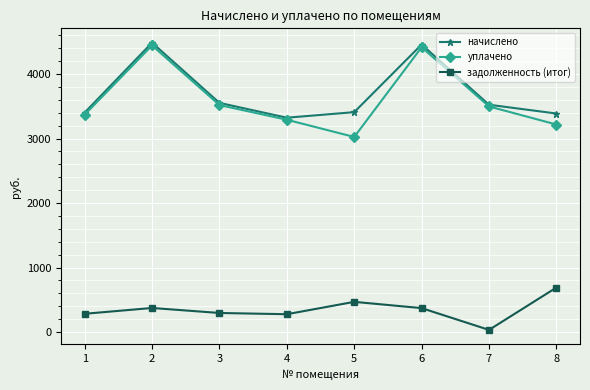

True or false: уплачено and задолженность (итог) intersect in this chart.

False